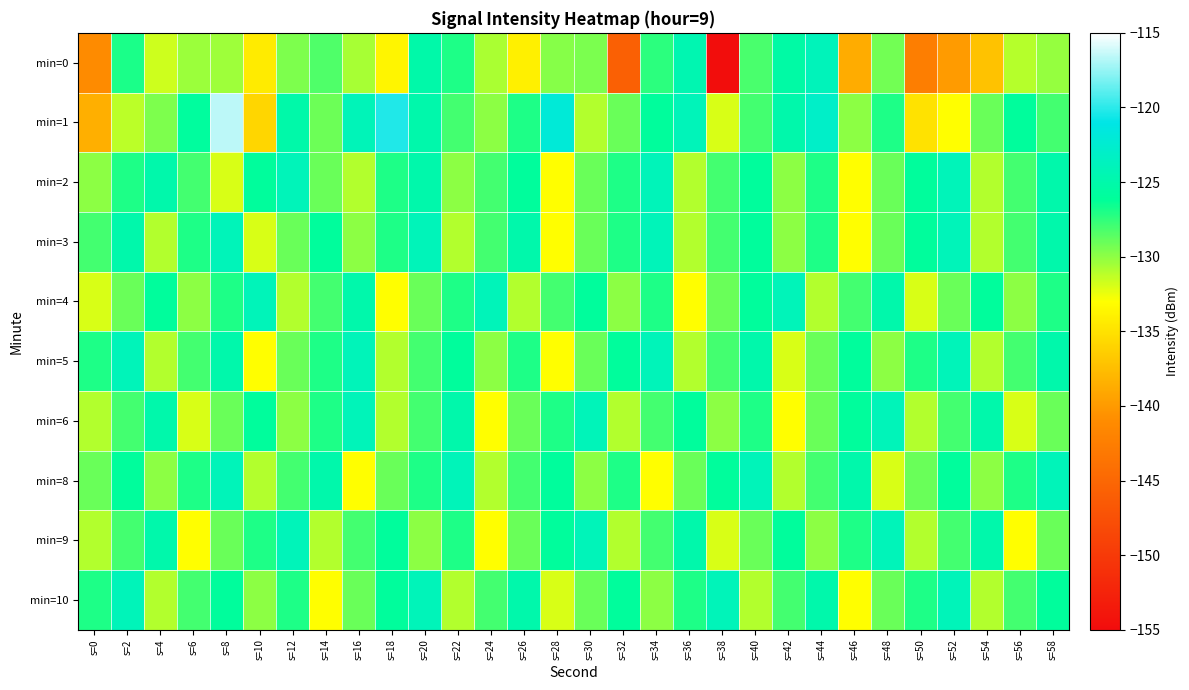

Reading left to right, list all the values displayed in this chart.

min=0: s=0=-141.0	s=2=-126.9	s=4=-131.7	s=6=-130.4	s=8=-130.4	s=10=-134.3	s=12=-129.6	s=14=-128.3	s=16=-130.6	s=18=-133.7	s=20=-125.1	s=22=-127.0	s=24=-130.7	s=26=-134.0	s=28=-129.8	s=30=-129.5	s=32=-145.8	s=34=-127.4	s=36=-124.6	s=38=-154.9	s=40=-128.2	s=42=-125.3	s=44=-123.9	s=46=-138.7	s=48=-129.2	s=50=-142.5	s=52=-140.0	s=54=-137.2	s=56=-131.0	s=58=-130.2
min=1: s=0=-138.5	s=2=-131.2	s=4=-129.6	s=6=-125.8	s=8=-116.6	s=10=-135.8	s=12=-125.1	s=14=-129.1	s=16=-124.1	s=18=-120.3	s=20=-125.0	s=22=-128.0	s=24=-130.0	s=26=-127.0	s=28=-122.0	s=30=-131.0	s=32=-129.0	s=34=-126.0	s=36=-124.0	s=38=-132.0	s=40=-128.0	s=42=-125.0	s=44=-123.0	s=46=-130.0	s=48=-127.0	s=50=-135.0	s=52=-133.0	s=54=-129.0	s=56=-126.0	s=58=-128.0
min=2: s=0=-130.0	s=2=-127.0	s=4=-125.0	s=6=-128.0	s=8=-132.0	s=10=-126.0	s=12=-124.0	s=14=-129.0	s=16=-131.0	s=18=-127.0	s=20=-125.0	s=22=-130.0	s=24=-128.0	s=26=-126.0	s=28=-133.0	s=30=-129.0	s=32=-127.0	s=34=-124.0	s=36=-131.0	s=38=-128.0	s=40=-126.0	s=42=-130.0	s=44=-127.0	s=46=-133.0	s=48=-129.0	s=50=-126.0	s=52=-124.0	s=54=-131.0	s=56=-128.0	s=58=-125.0
min=3: s=0=-128.0	s=2=-125.0	s=4=-131.0	s=6=-127.0	s=8=-124.0	s=10=-132.0	s=12=-129.0	s=14=-126.0	s=16=-130.0	s=18=-127.0	s=20=-124.0	s=22=-131.0	s=24=-128.0	s=26=-125.0	s=28=-133.0	s=30=-129.0	s=32=-127.0	s=34=-124.0	s=36=-131.0	s=38=-128.0	s=40=-126.0	s=42=-130.0	s=44=-127.0	s=46=-133.0	s=48=-129.0	s=50=-126.0	s=52=-124.0	s=54=-131.0	s=56=-128.0	s=58=-125.0
min=4: s=0=-132.0	s=2=-129.0	s=4=-126.0	s=6=-130.0	s=8=-127.0	s=10=-124.0	s=12=-131.0	s=14=-128.0	s=16=-125.0	s=18=-133.0	s=20=-129.0	s=22=-127.0	s=24=-124.0	s=26=-131.0	s=28=-128.0	s=30=-126.0	s=32=-130.0	s=34=-127.0	s=36=-133.0	s=38=-129.0	s=40=-126.0	s=42=-124.0	s=44=-131.0	s=46=-128.0	s=48=-125.0	s=50=-132.0	s=52=-129.0	s=54=-126.0	s=56=-130.0	s=58=-127.0
min=5: s=0=-127.0	s=2=-124.0	s=4=-131.0	s=6=-128.0	s=8=-125.0	s=10=-133.0	s=12=-129.0	s=14=-127.0	s=16=-124.0	s=18=-131.0	s=20=-128.0	s=22=-126.0	s=24=-130.0	s=26=-127.0	s=28=-133.0	s=30=-129.0	s=32=-126.0	s=34=-124.0	s=36=-131.0	s=38=-128.0	s=40=-125.0	s=42=-132.0	s=44=-129.0	s=46=-126.0	s=48=-130.0	s=50=-127.0	s=52=-124.0	s=54=-131.0	s=56=-128.0	s=58=-125.0
min=6: s=0=-131.0	s=2=-128.0	s=4=-125.0	s=6=-132.0	s=8=-129.0	s=10=-126.0	s=12=-130.0	s=14=-127.0	s=16=-124.0	s=18=-131.0	s=20=-128.0	s=22=-125.0	s=24=-133.0	s=26=-129.0	s=28=-127.0	s=30=-124.0	s=32=-131.0	s=34=-128.0	s=36=-126.0	s=38=-130.0	s=40=-127.0	s=42=-133.0	s=44=-129.0	s=46=-126.0	s=48=-124.0	s=50=-131.0	s=52=-128.0	s=54=-125.0	s=56=-132.0	s=58=-129.0
min=8: s=0=-129.0	s=2=-126.0	s=4=-130.0	s=6=-127.0	s=8=-124.0	s=10=-131.0	s=12=-128.0	s=14=-125.0	s=16=-133.0	s=18=-129.0	s=20=-127.0	s=22=-124.0	s=24=-131.0	s=26=-128.0	s=28=-126.0	s=30=-130.0	s=32=-127.0	s=34=-133.0	s=36=-129.0	s=38=-126.0	s=40=-124.0	s=42=-131.0	s=44=-128.0	s=46=-125.0	s=48=-132.0	s=50=-129.0	s=52=-126.0	s=54=-130.0	s=56=-127.0	s=58=-124.0
min=9: s=0=-131.0	s=2=-128.0	s=4=-125.0	s=6=-133.0	s=8=-129.0	s=10=-127.0	s=12=-124.0	s=14=-131.0	s=16=-128.0	s=18=-126.0	s=20=-130.0	s=22=-127.0	s=24=-133.0	s=26=-129.0	s=28=-126.0	s=30=-124.0	s=32=-131.0	s=34=-128.0	s=36=-125.0	s=38=-132.0	s=40=-129.0	s=42=-126.0	s=44=-130.0	s=46=-127.0	s=48=-124.0	s=50=-131.0	s=52=-128.0	s=54=-125.0	s=56=-133.0	s=58=-129.0
min=10: s=0=-127.0	s=2=-124.0	s=4=-131.0	s=6=-128.0	s=8=-126.0	s=10=-130.0	s=12=-127.0	s=14=-133.0	s=16=-129.0	s=18=-126.0	s=20=-124.0	s=22=-131.0	s=24=-128.0	s=26=-125.0	s=28=-132.0	s=30=-129.0	s=32=-126.0	s=34=-130.0	s=36=-127.0	s=38=-124.0	s=40=-131.0	s=42=-128.0	s=44=-125.0	s=46=-133.0	s=48=-129.0	s=50=-127.0	s=52=-124.0	s=54=-131.0	s=56=-128.0	s=58=-126.0